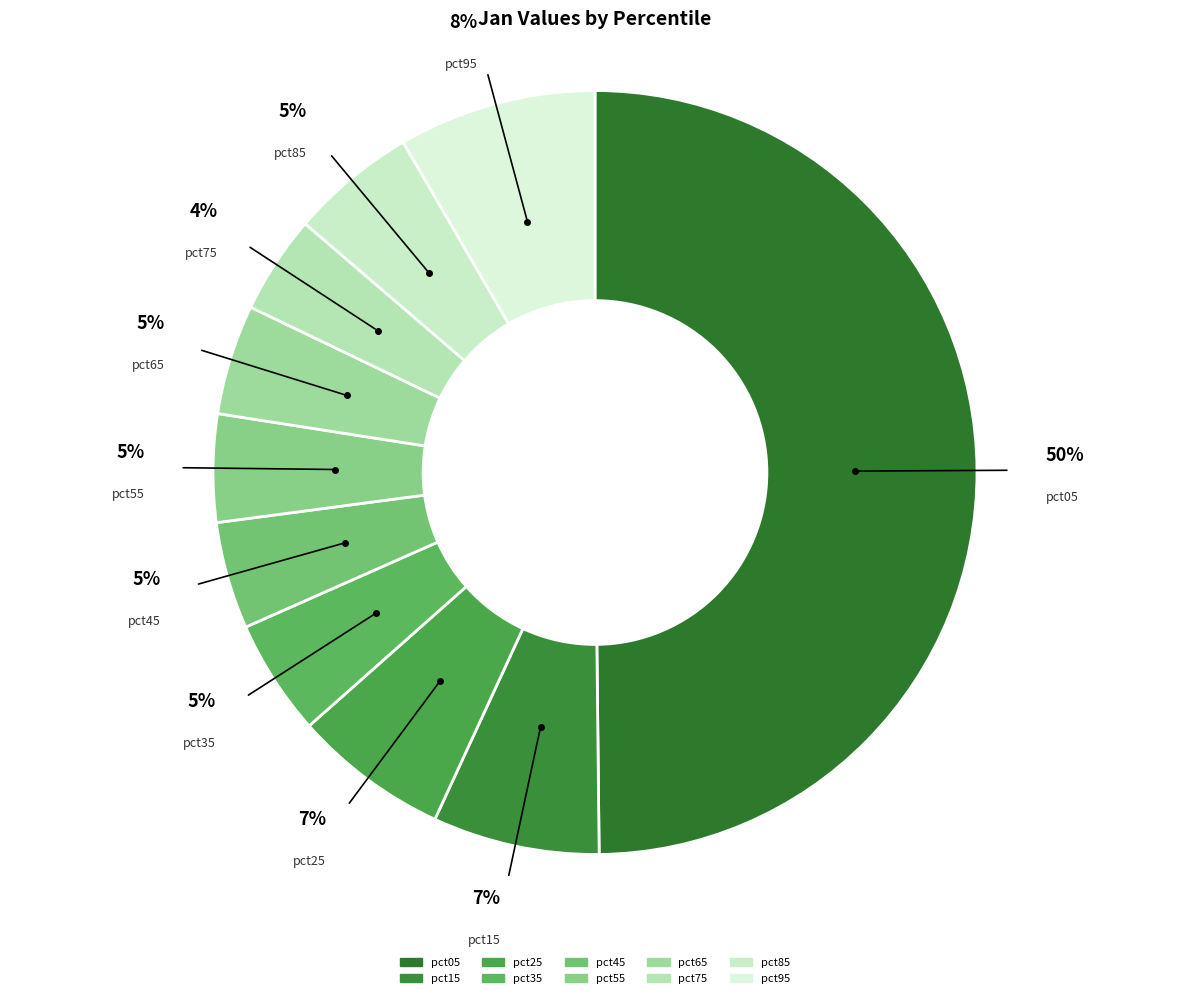

To the nearest percent, what portion does pct55 represent?

5%